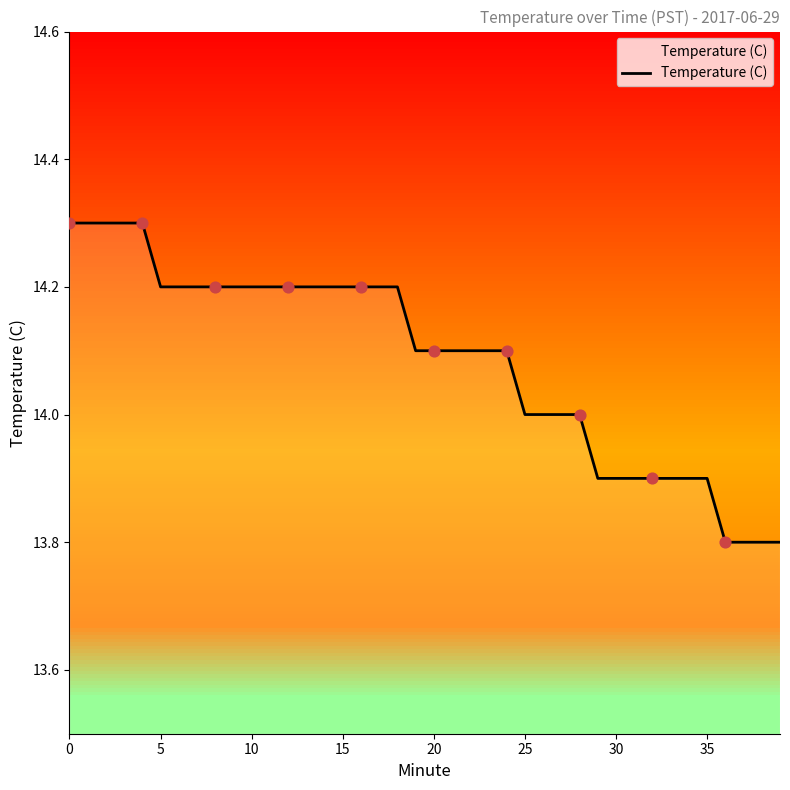

What is the minimum value shown in the chart?

13.8